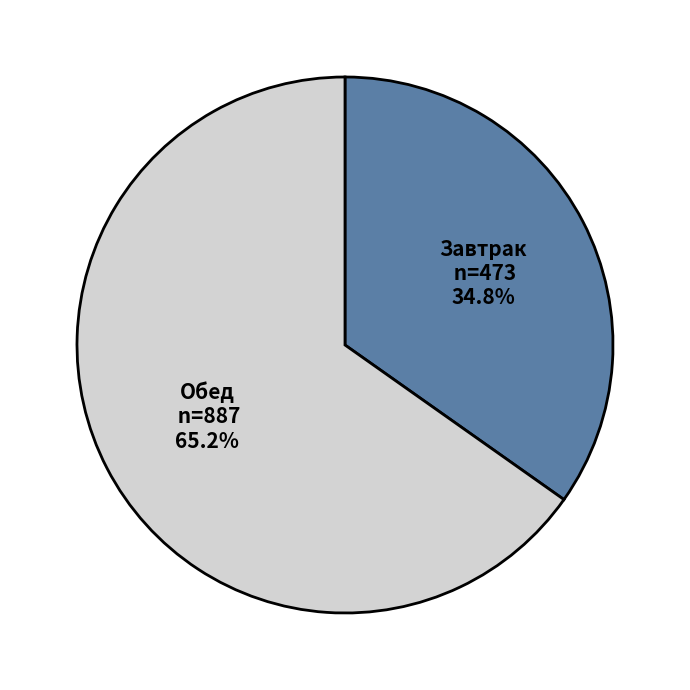

How many segments does this pie chart have?

2